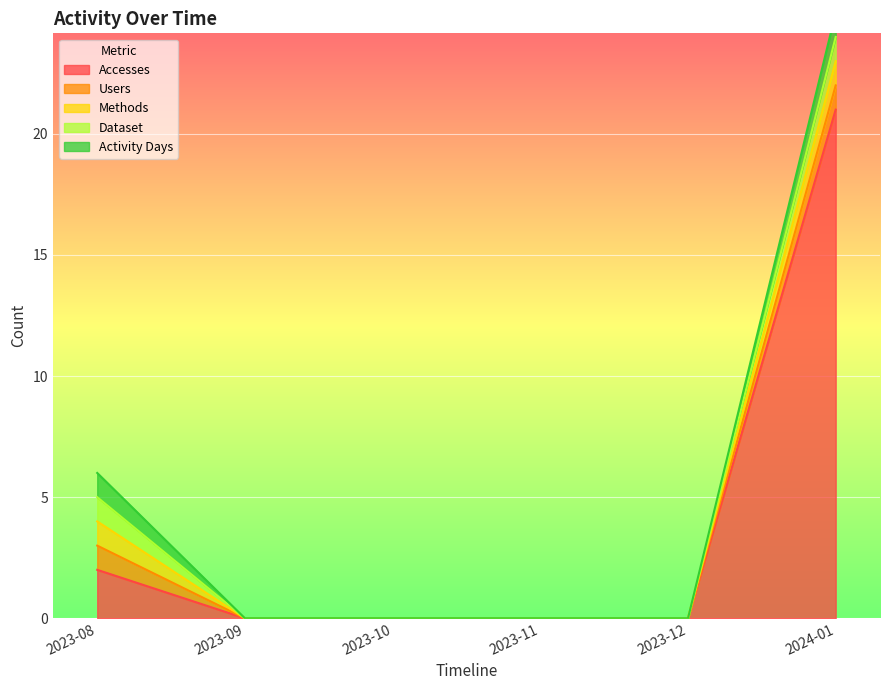

What is the label of the 2nd point from the left?

2023-09